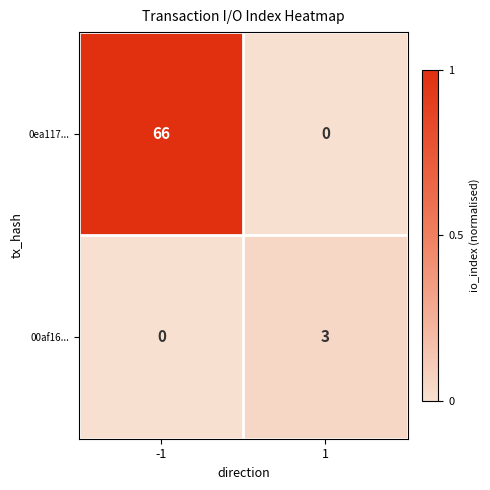

What is the sum of the 0ea117... values at 1 and -1?

66